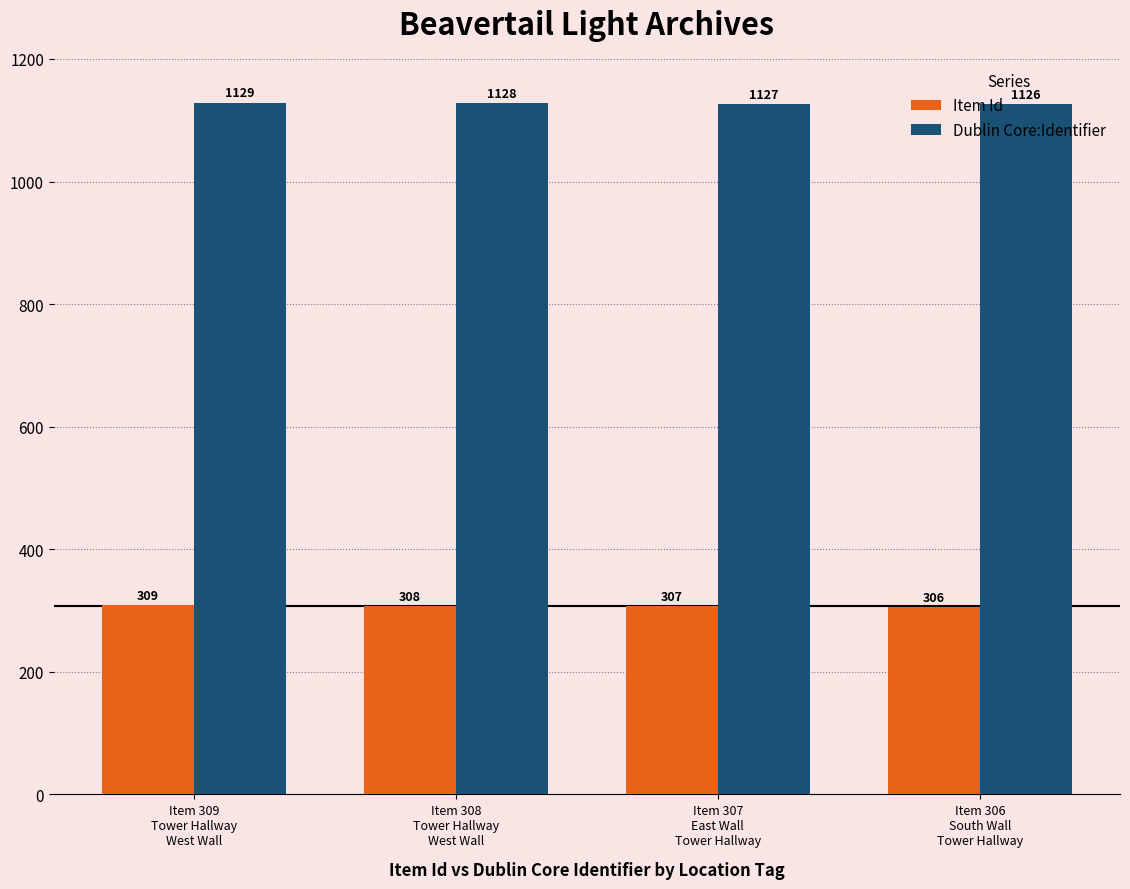

What are all the series names shown in the legend?

Item Id, Dublin Core:Identifier